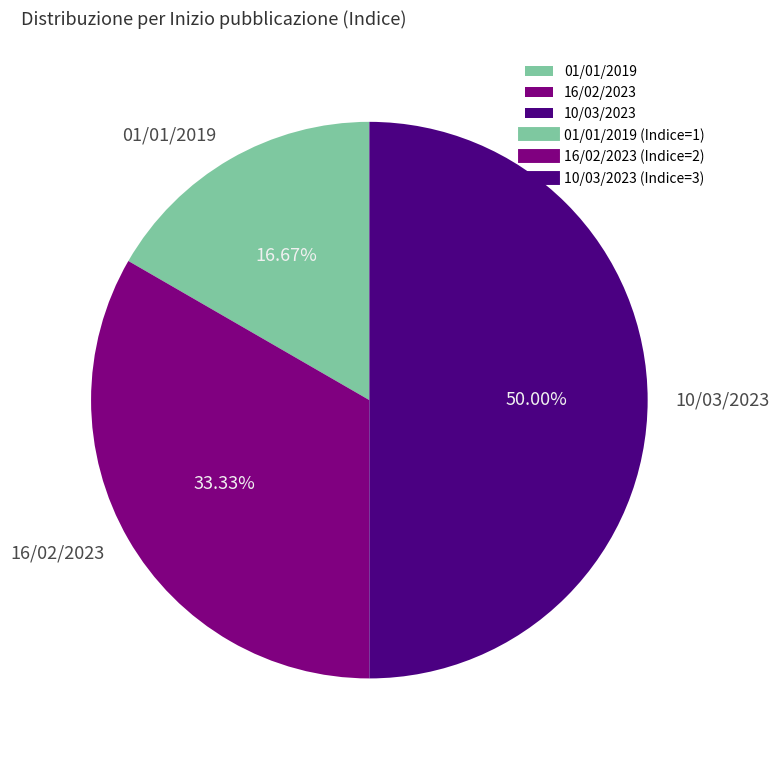

Is it true that 10/03/2023 is 50% of the pie?

True